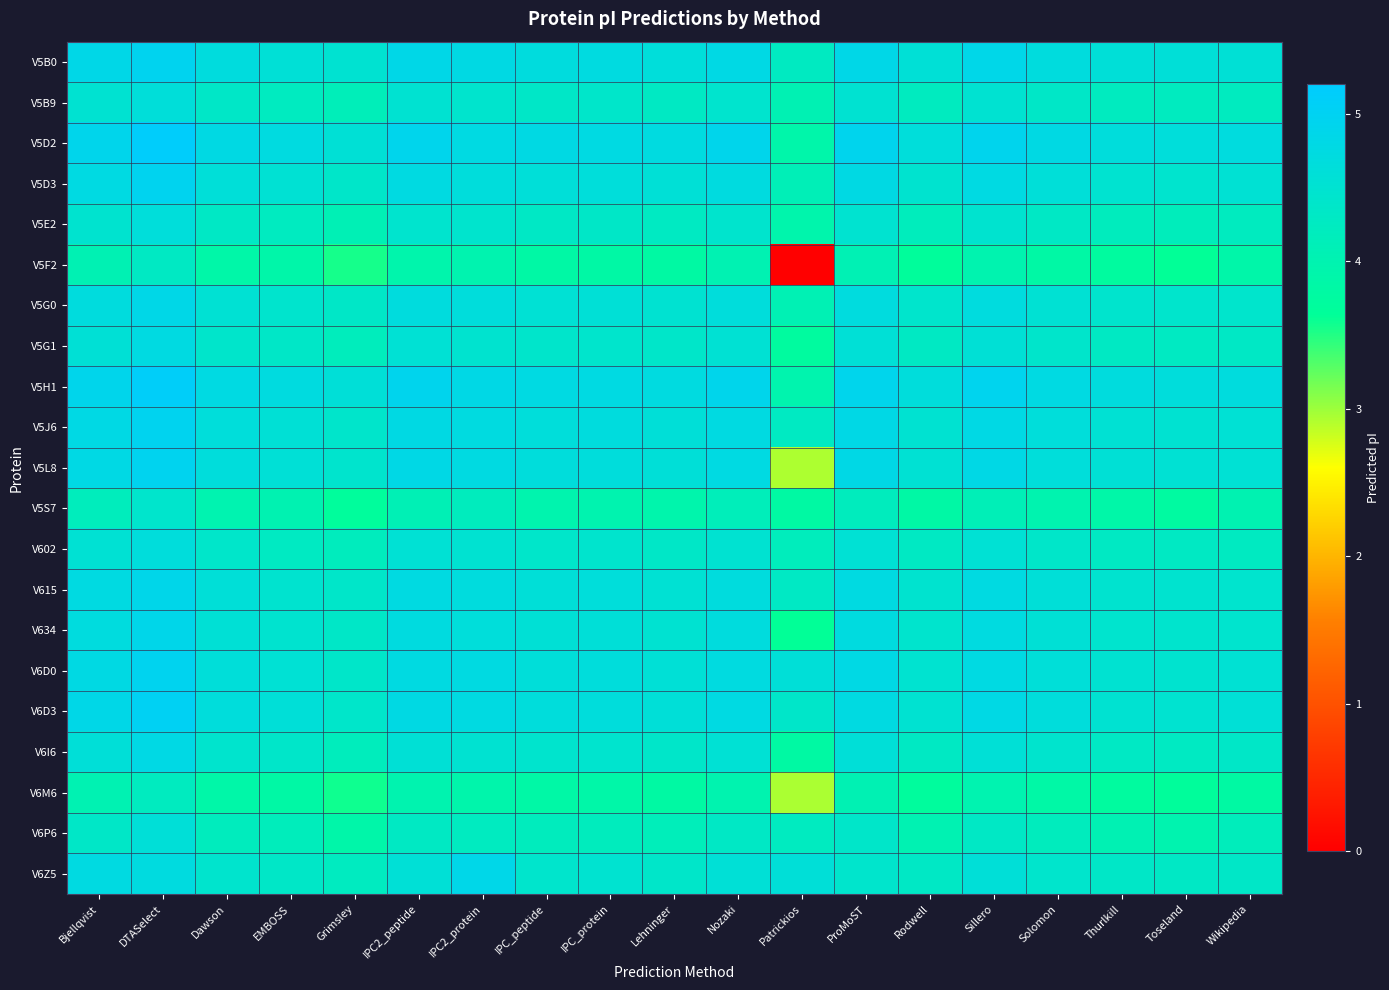

Reading left to right, transcribe all the data shown in this chart.

V5B0: Bjellqvist=4.8	DTASelect=5.0	Dawson=4.7	EMBOSS=4.6	Grimsley=4.5	IPC2_peptide=4.8	IPC2_protein=4.8	IPC_peptide=4.7	IPC_protein=4.7	Lehninger=4.6	Nozaki=4.8	Patrickios=4.3	ProMoST=4.8	Rodwell=4.6	Sillero=4.9	Solomon=4.7	Thurlkill=4.6	Toseland=4.6	Wikipedia=4.6
V5B9: Bjellqvist=4.5	DTASelect=4.6	Dawson=4.3	EMBOSS=4.2	Grimsley=4.1	IPC2_peptide=4.5	IPC2_protein=4.4	IPC_peptide=4.3	IPC_protein=4.4	Lehninger=4.3	Nozaki=4.5	Patrickios=4.0	ProMoST=4.5	Rodwell=4.2	Sillero=4.5	Solomon=4.3	Thurlkill=4.2	Toseland=4.2	Wikipedia=4.2
V5D2: Bjellqvist=4.9	DTASelect=5.1	Dawson=4.8	EMBOSS=4.7	Grimsley=4.6	IPC2_peptide=4.9	IPC2_protein=4.8	IPC_peptide=4.8	IPC_protein=4.8	Lehninger=4.7	Nozaki=4.9	Patrickios=3.9	ProMoST=4.9	Rodwell=4.6	Sillero=4.9	Solomon=4.8	Thurlkill=4.7	Toseland=4.6	Wikipedia=4.7
V5D3: Bjellqvist=4.8	DTASelect=5.0	Dawson=4.6	EMBOSS=4.5	Grimsley=4.4	IPC2_peptide=4.7	IPC2_protein=4.7	IPC_peptide=4.6	IPC_protein=4.6	Lehninger=4.6	Nozaki=4.7	Patrickios=4.1	ProMoST=4.8	Rodwell=4.5	Sillero=4.8	Solomon=4.6	Thurlkill=4.5	Toseland=4.5	Wikipedia=4.5
V5E2: Bjellqvist=4.5	DTASelect=4.6	Dawson=4.3	EMBOSS=4.2	Grimsley=4.1	IPC2_peptide=4.5	IPC2_protein=4.4	IPC_peptide=4.3	IPC_protein=4.4	Lehninger=4.3	Nozaki=4.4	Patrickios=3.9	ProMoST=4.5	Rodwell=4.2	Sillero=4.5	Solomon=4.3	Thurlkill=4.2	Toseland=4.2	Wikipedia=4.2
V5F2: Bjellqvist=4.0	DTASelect=4.3	Dawson=3.9	EMBOSS=3.9	Grimsley=3.6	IPC2_peptide=3.9	IPC2_protein=4.0	IPC_peptide=3.8	IPC_protein=3.8	Lehninger=3.8	Nozaki=4.0	Patrickios=0.0	ProMoST=4.1	Rodwell=3.7	Sillero=4.0	Solomon=3.8	Thurlkill=3.7	Toseland=3.6	Wikipedia=3.9
V5G0: Bjellqvist=4.7	DTASelect=4.8	Dawson=4.5	EMBOSS=4.4	Grimsley=4.3	IPC2_peptide=4.7	IPC2_protein=4.6	IPC_peptide=4.5	IPC_protein=4.6	Lehninger=4.5	Nozaki=4.6	Patrickios=4.1	ProMoST=4.7	Rodwell=4.4	Sillero=4.7	Solomon=4.5	Thurlkill=4.4	Toseland=4.4	Wikipedia=4.4
V5G1: Bjellqvist=4.6	DTASelect=4.7	Dawson=4.4	EMBOSS=4.3	Grimsley=4.2	IPC2_peptide=4.5	IPC2_protein=4.5	IPC_peptide=4.4	IPC_protein=4.4	Lehninger=4.4	Nozaki=4.5	Patrickios=3.7	ProMoST=4.6	Rodwell=4.3	Sillero=4.6	Solomon=4.4	Thurlkill=4.3	Toseland=4.3	Wikipedia=4.3
V5H1: Bjellqvist=4.9	DTASelect=5.1	Dawson=4.8	EMBOSS=4.7	Grimsley=4.6	IPC2_peptide=4.9	IPC2_protein=4.8	IPC_peptide=4.8	IPC_protein=4.8	Lehninger=4.7	Nozaki=4.9	Patrickios=4.0	ProMoST=4.9	Rodwell=4.6	Sillero=4.9	Solomon=4.8	Thurlkill=4.7	Toseland=4.7	Wikipedia=4.7
V5J6: Bjellqvist=4.8	DTASelect=5.0	Dawson=4.6	EMBOSS=4.6	Grimsley=4.4	IPC2_peptide=4.8	IPC2_protein=4.7	IPC_peptide=4.6	IPC_protein=4.7	Lehninger=4.6	Nozaki=4.7	Patrickios=4.3	ProMoST=4.8	Rodwell=4.5	Sillero=4.8	Solomon=4.6	Thurlkill=4.5	Toseland=4.5	Wikipedia=4.5
V5L8: Bjellqvist=4.8	DTASelect=5.0	Dawson=4.6	EMBOSS=4.6	Grimsley=4.4	IPC2_peptide=4.8	IPC2_protein=4.7	IPC_peptide=4.6	IPC_protein=4.7	Lehninger=4.6	Nozaki=4.8	Patrickios=2.9	ProMoST=4.8	Rodwell=4.5	Sillero=4.8	Solomon=4.6	Thurlkill=4.6	Toseland=4.5	Wikipedia=4.5
V5S7: Bjellqvist=4.2	DTASelect=4.4	Dawson=4.0	EMBOSS=4.0	Grimsley=3.7	IPC2_peptide=4.1	IPC2_protein=4.2	IPC_peptide=4.0	IPC_protein=4.0	Lehninger=3.9	Nozaki=4.2	Patrickios=3.8	ProMoST=4.2	Rodwell=3.8	Sillero=4.1	Solomon=4.0	Thurlkill=3.9	Toseland=3.8	Wikipedia=4.0
V602: Bjellqvist=4.5	DTASelect=4.6	Dawson=4.4	EMBOSS=4.3	Grimsley=4.2	IPC2_peptide=4.5	IPC2_protein=4.5	IPC_peptide=4.4	IPC_protein=4.4	Lehninger=4.3	Nozaki=4.5	Patrickios=4.2	ProMoST=4.5	Rodwell=4.3	Sillero=4.5	Solomon=4.4	Thurlkill=4.3	Toseland=4.3	Wikipedia=4.3
V615: Bjellqvist=4.7	DTASelect=4.9	Dawson=4.6	EMBOSS=4.5	Grimsley=4.4	IPC2_peptide=4.7	IPC2_protein=4.7	IPC_peptide=4.6	IPC_protein=4.6	Lehninger=4.5	Nozaki=4.7	Patrickios=4.3	ProMoST=4.7	Rodwell=4.5	Sillero=4.7	Solomon=4.6	Thurlkill=4.5	Toseland=4.5	Wikipedia=4.5
V634: Bjellqvist=4.7	DTASelect=4.9	Dawson=4.6	EMBOSS=4.5	Grimsley=4.4	IPC2_peptide=4.7	IPC2_protein=4.6	IPC_peptide=4.6	IPC_protein=4.6	Lehninger=4.5	Nozaki=4.7	Patrickios=3.6	ProMoST=4.7	Rodwell=4.4	Sillero=4.7	Solomon=4.6	Thurlkill=4.5	Toseland=4.4	Wikipedia=4.5
V6D0: Bjellqvist=4.8	DTASelect=5.0	Dawson=4.6	EMBOSS=4.5	Grimsley=4.4	IPC2_peptide=4.7	IPC2_protein=4.7	IPC_peptide=4.6	IPC_protein=4.6	Lehninger=4.6	Nozaki=4.7	Patrickios=4.6	ProMoST=4.8	Rodwell=4.5	Sillero=4.8	Solomon=4.6	Thurlkill=4.5	Toseland=4.5	Wikipedia=4.5
V6D3: Bjellqvist=4.8	DTASelect=5.0	Dawson=4.6	EMBOSS=4.6	Grimsley=4.4	IPC2_peptide=4.8	IPC2_protein=4.7	IPC_peptide=4.6	IPC_protein=4.7	Lehninger=4.6	Nozaki=4.8	Patrickios=4.4	ProMoST=4.7	Rodwell=4.5	Sillero=4.8	Solomon=4.6	Thurlkill=4.5	Toseland=4.5	Wikipedia=4.6
V6I6: Bjellqvist=4.6	DTASelect=4.8	Dawson=4.4	EMBOSS=4.4	Grimsley=4.2	IPC2_peptide=4.6	IPC2_protein=4.5	IPC_peptide=4.4	IPC_protein=4.5	Lehninger=4.4	Nozaki=4.5	Patrickios=3.8	ProMoST=4.6	Rodwell=4.3	Sillero=4.6	Solomon=4.4	Thurlkill=4.3	Toseland=4.3	Wikipedia=4.4
V6M6: Bjellqvist=4.0	DTASelect=4.2	Dawson=3.9	EMBOSS=3.8	Grimsley=3.6	IPC2_peptide=4.0	IPC2_protein=3.9	IPC_peptide=3.8	IPC_protein=3.9	Lehninger=3.8	Nozaki=4.0	Patrickios=2.9	ProMoST=4.0	Rodwell=3.7	Sillero=4.0	Solomon=3.8	Thurlkill=3.7	Toseland=3.7	Wikipedia=3.8
V6P6: Bjellqvist=4.4	DTASelect=4.6	Dawson=4.2	EMBOSS=4.2	Grimsley=3.9	IPC2_peptide=4.3	IPC2_protein=4.2	IPC_peptide=4.2	IPC_protein=4.2	Lehninger=4.2	Nozaki=4.3	Patrickios=4.2	ProMoST=4.4	Rodwell=4.0	Sillero=4.3	Solomon=4.2	Thurlkill=4.0	Toseland=4.0	Wikipedia=4.2
V6Z5: Bjellqvist=4.7	DTASelect=4.7	Dawson=4.4	EMBOSS=4.4	Grimsley=4.2	IPC2_peptide=4.6	IPC2_protein=4.9	IPC_peptide=4.4	IPC_protein=4.5	Lehninger=4.4	Nozaki=4.6	Patrickios=4.6	ProMoST=4.4	Rodwell=4.3	Sillero=4.6	Solomon=4.4	Thurlkill=4.4	Toseland=4.3	Wikipedia=4.3